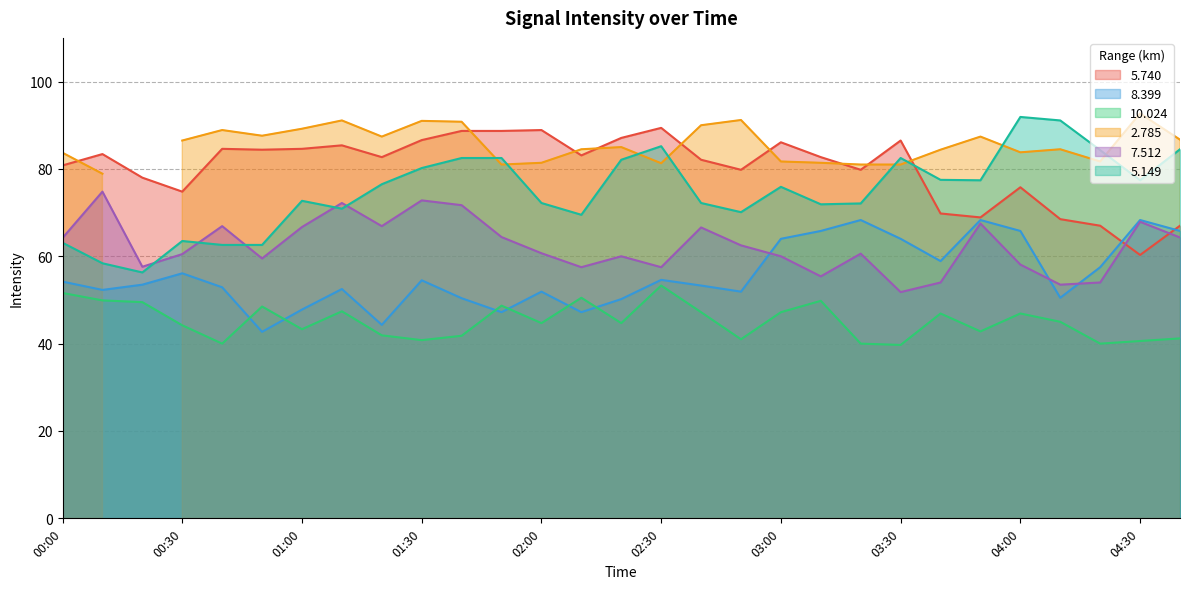

What is the sum of the 5.149 values at 01:20 and 00:10?

134.9